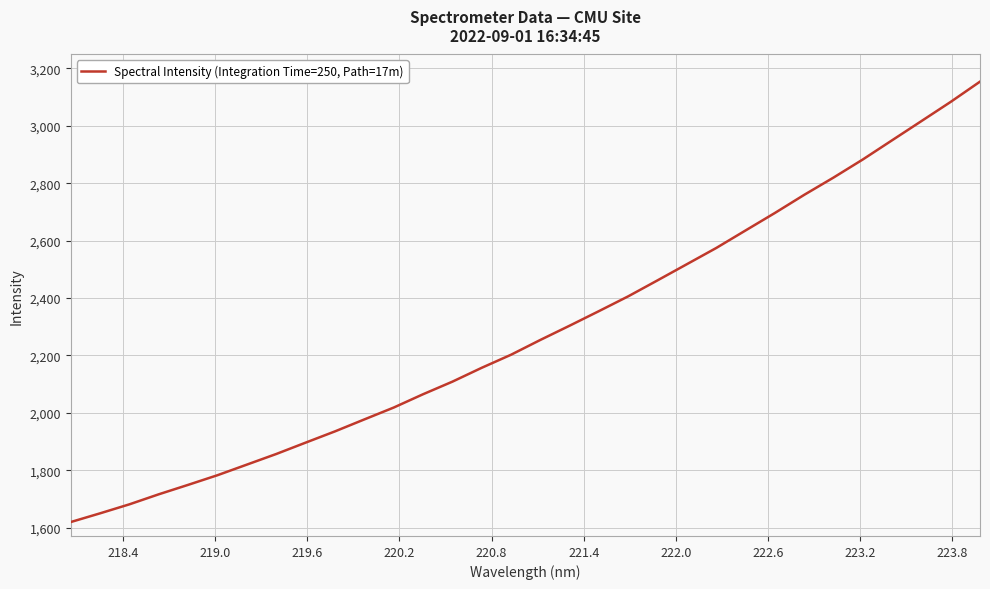

What is the smallest value displayed?

1619.2